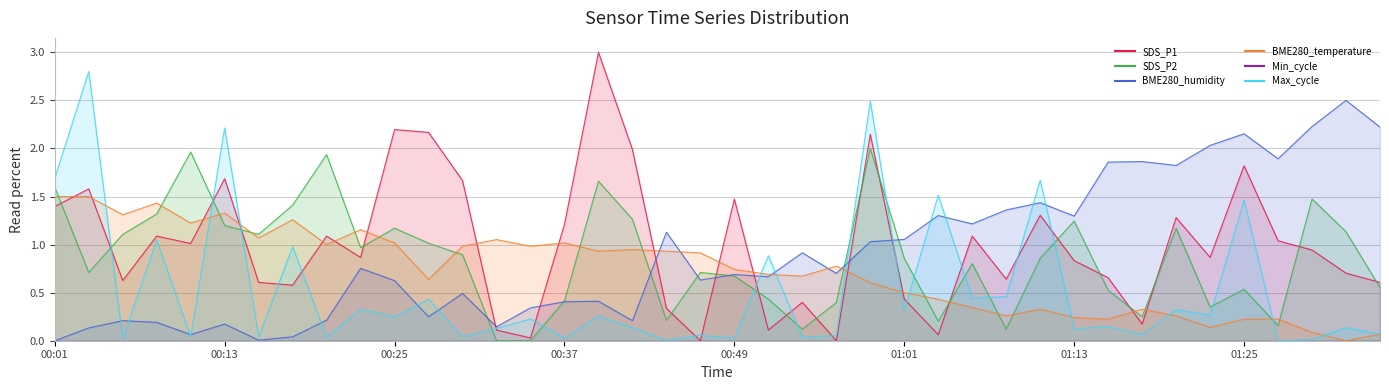

In SDS_P1, how many points are lower than both neighbors (excluding endpoints)?

12